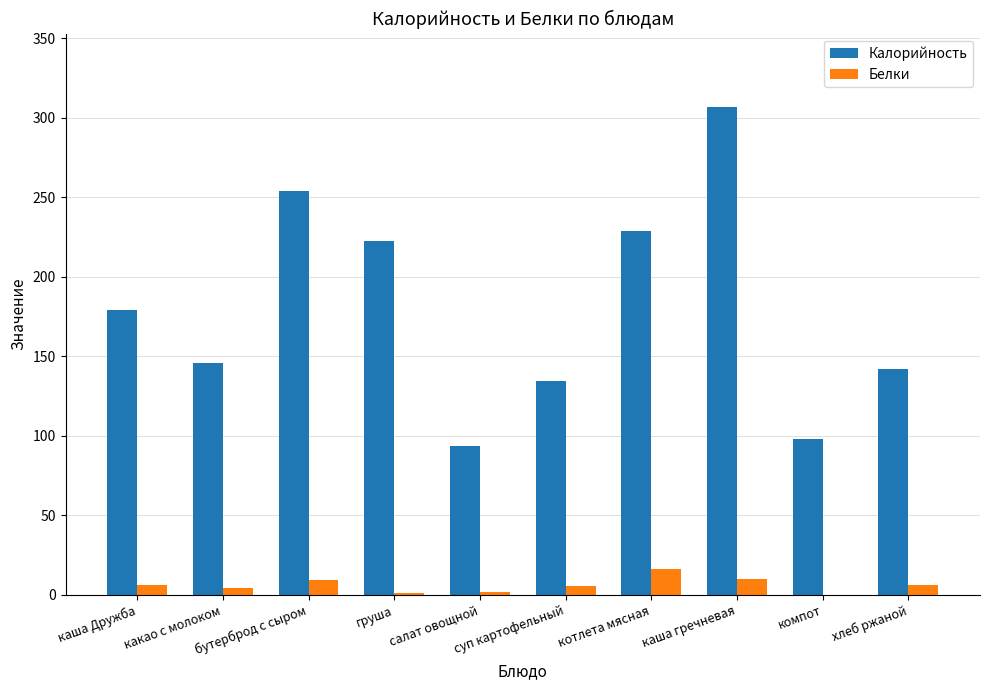

How many categories are shown in the chart?

10